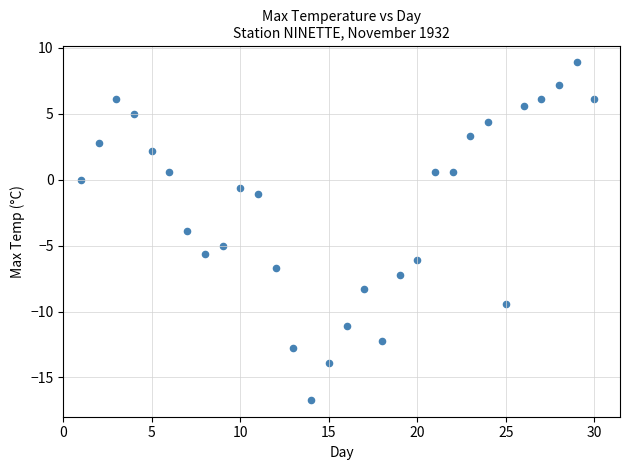

What Y value in the scatter plot is closest to -3?

-3.9